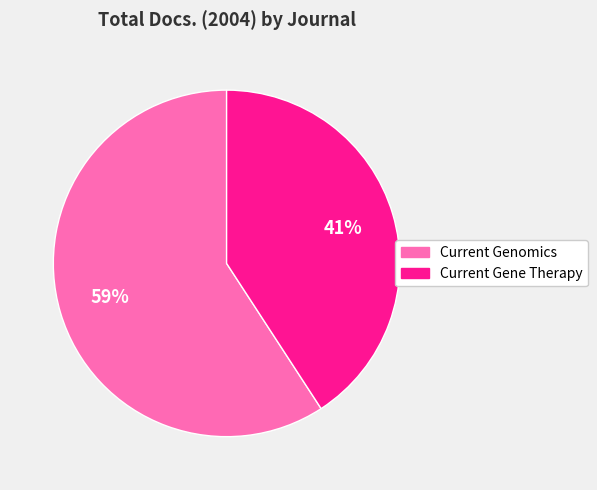

To the nearest percent, what portion does Current Genomics represent?

59%